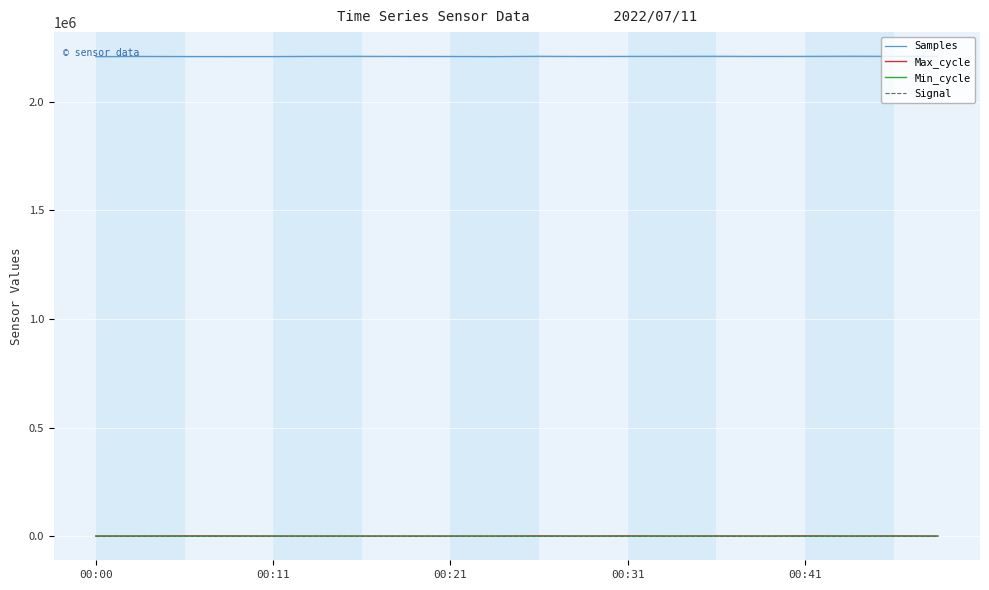

What value does the Min_cycle series have at 00:41?

67